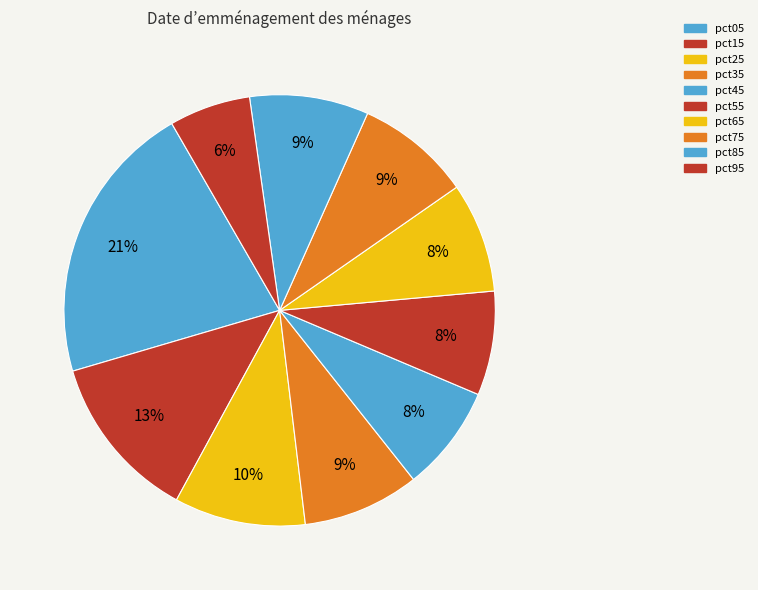

Is there any slice that represents more than half of the pie?

No